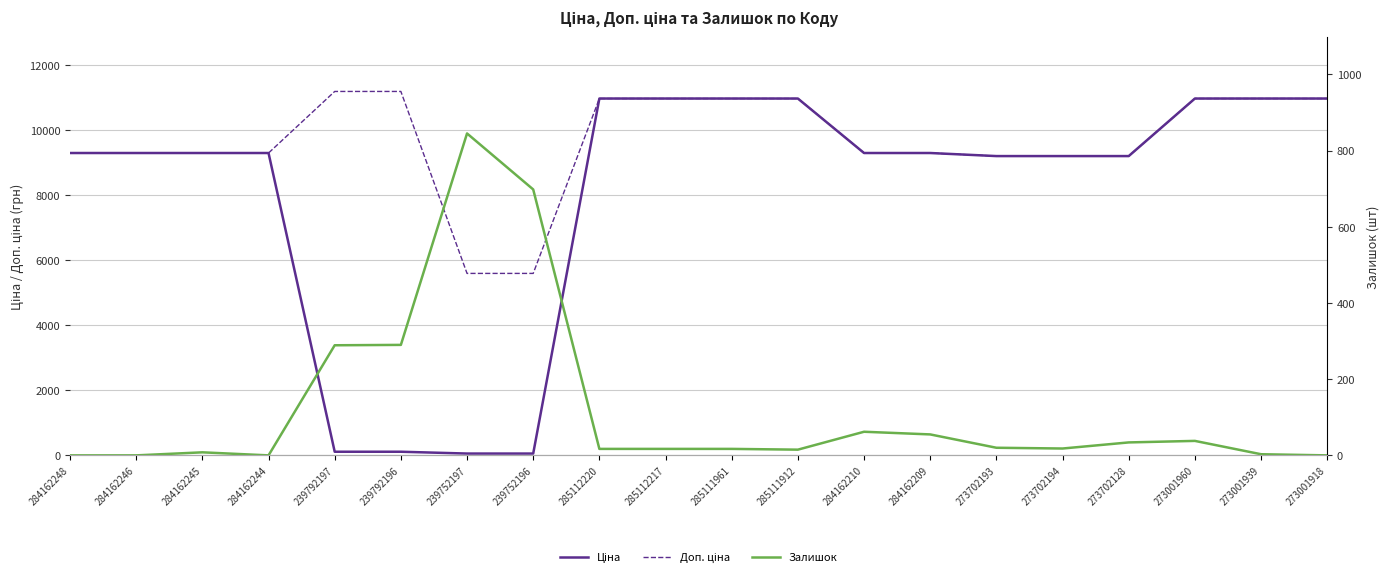

Reading left to right, transcribe all the data shown in this chart.

Ціна: 9290.5	9290.5	9290.5	9290.5	111.8	111.8	55.9	55.9	10964.4	10964.4	10964.4	10964.4	9290.5	9290.5	9196.3	9196.3	9196.3	10964.4	10964.4	10964.4
Доп. ціна: 9290.5	9290.5	9290.5	9290.5	11182.0	11182.0	5591.0	5591.0	10964.4	10964.4	10964.4	10964.4	9290.5	9290.5	9196.3	9196.3	9196.3	10964.4	10964.4	10964.4
Залишок: 0.0	0.0	8.0	0.0	289.0	290.0	845.0	698.0	17.0	17.0	17.0	15.0	62.0	55.0	20.0	18.0	34.0	38.0	3.0	0.0